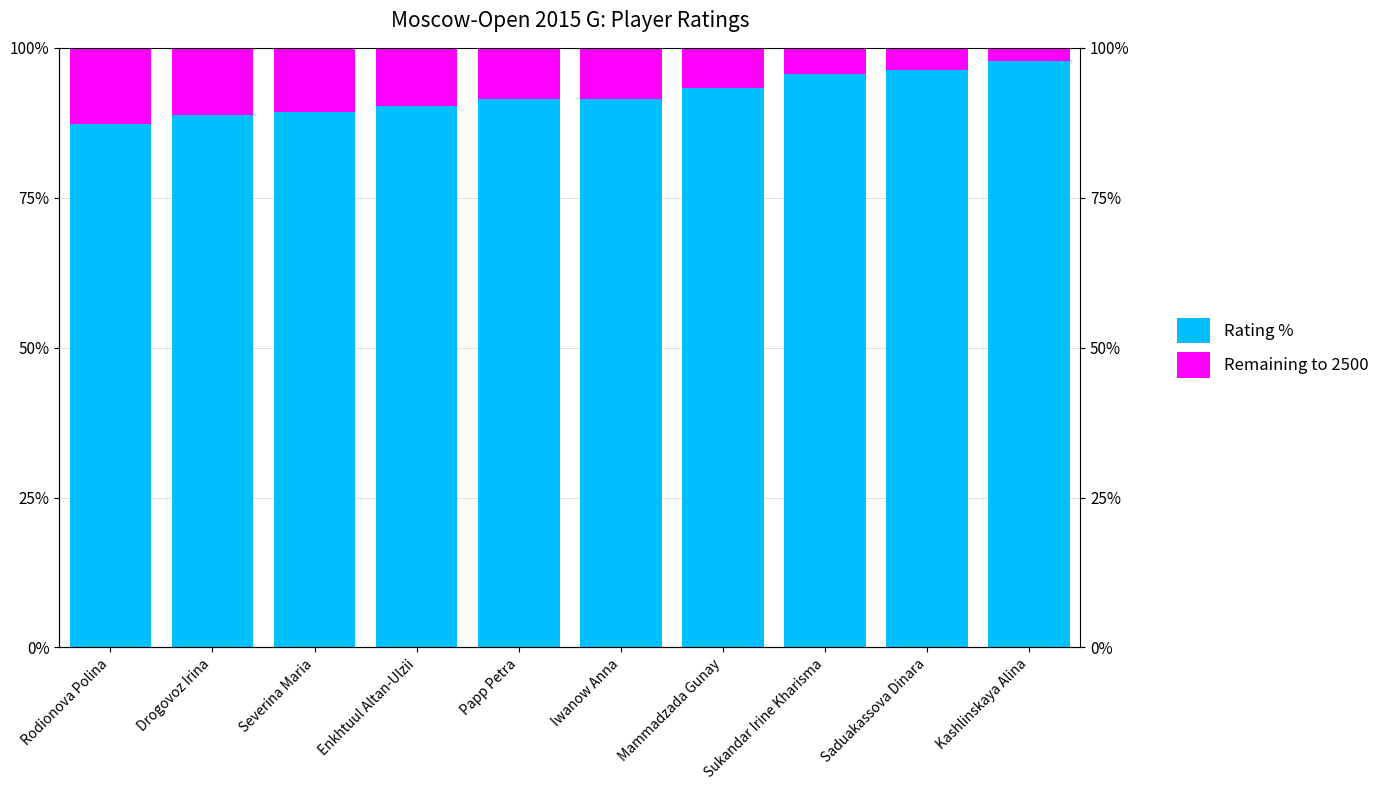

The value of Remaining to 2500 at Iwanow Anna is 5.3. True or false?

False